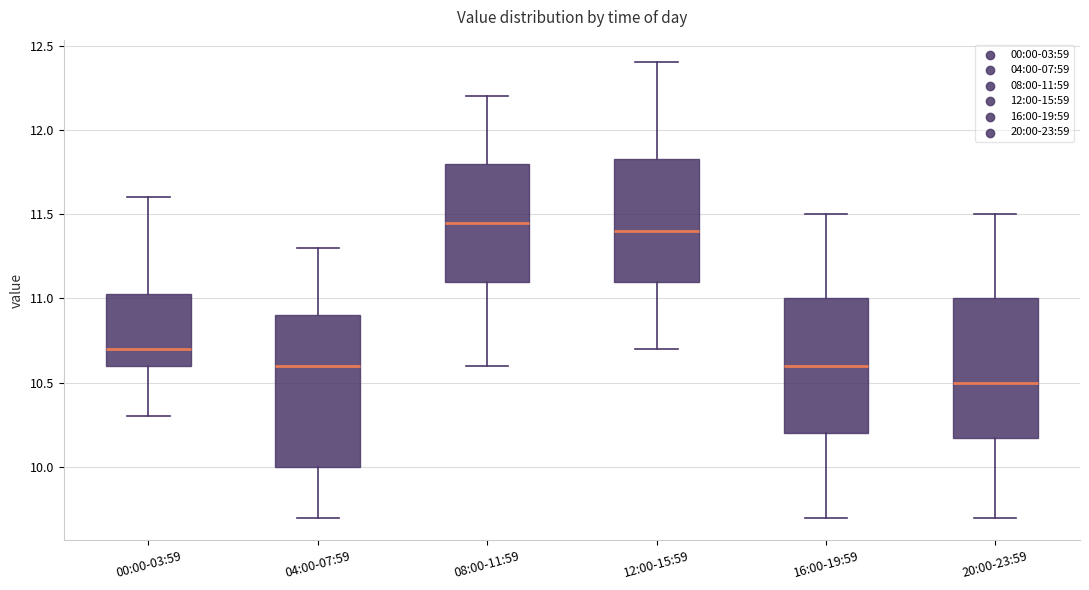

Reading left to right, transcribe this box plot: for each box, give where its median line is, the range the box spans, and where its two whiskers end, as read against the y-axis. The values are not printed on the chart, so give them approximately, as read against the axis.

00:00-03:59: median 10.70, box 10.60 to 11.05, whiskers 10.30 to 11.60
04:00-07:59: median 10.60, box 10.00 to 10.90, whiskers 9.70 to 11.30
08:00-11:59: median 11.45, box 11.10 to 11.80, whiskers 10.60 to 12.20
12:00-15:59: median 11.40, box 11.10 to 11.85, whiskers 10.70 to 12.40
16:00-19:59: median 10.60, box 10.20 to 11.00, whiskers 9.70 to 11.50
20:00-23:59: median 10.50, box 10.20 to 11.00, whiskers 9.70 to 11.50